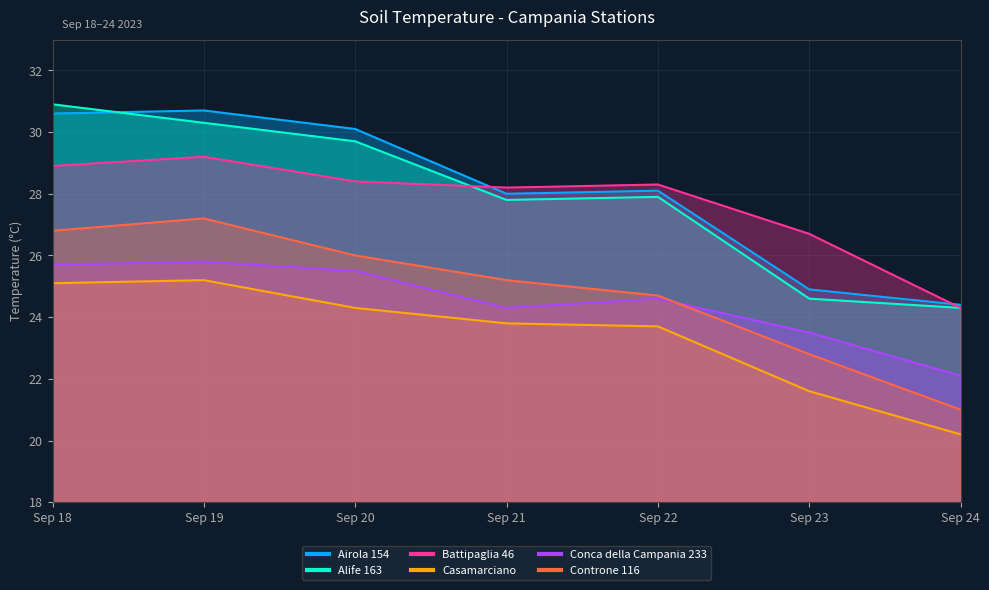

Is it true that Conca della Campania 233 equals 22.1 at Sep 24?

True